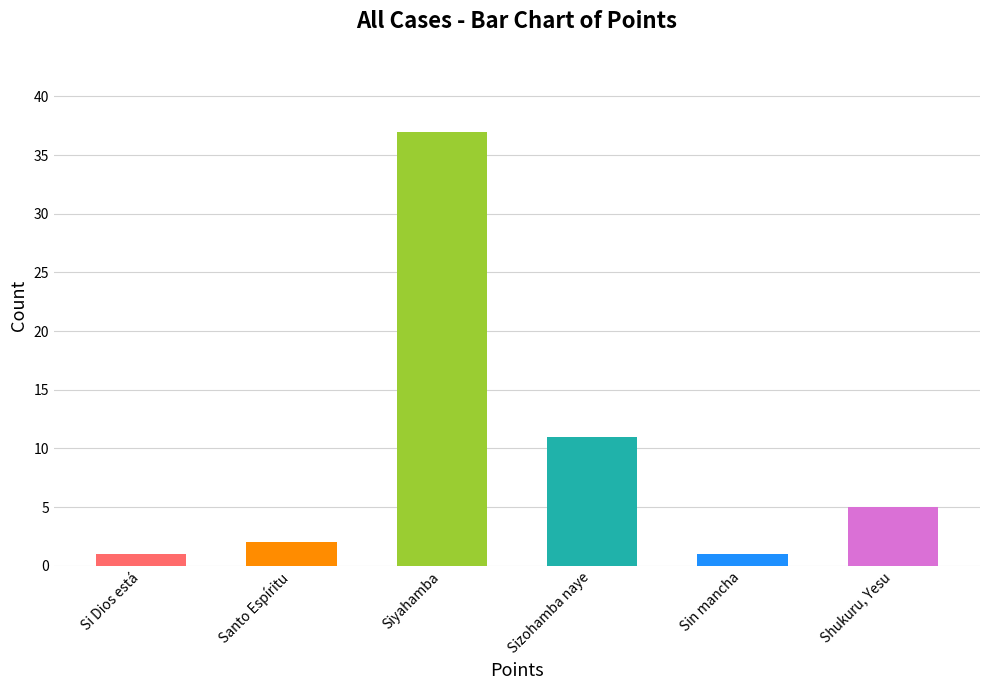

How many categories are shown in the chart?

6